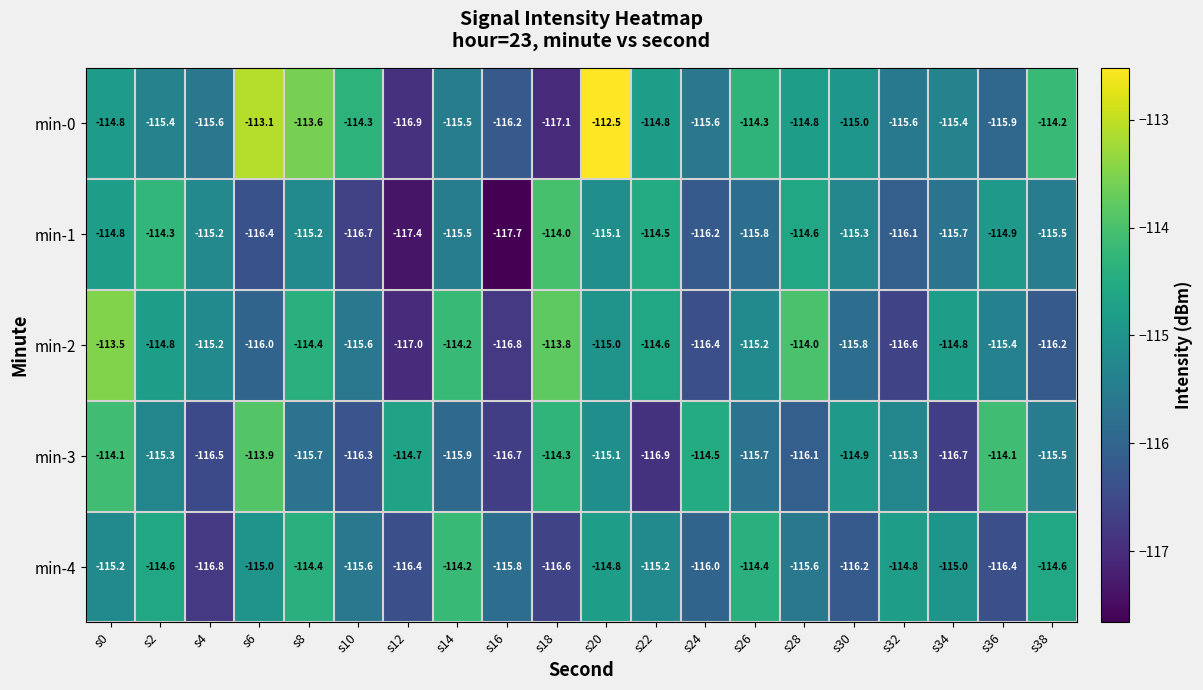

What is the smallest value displayed?

-117.7